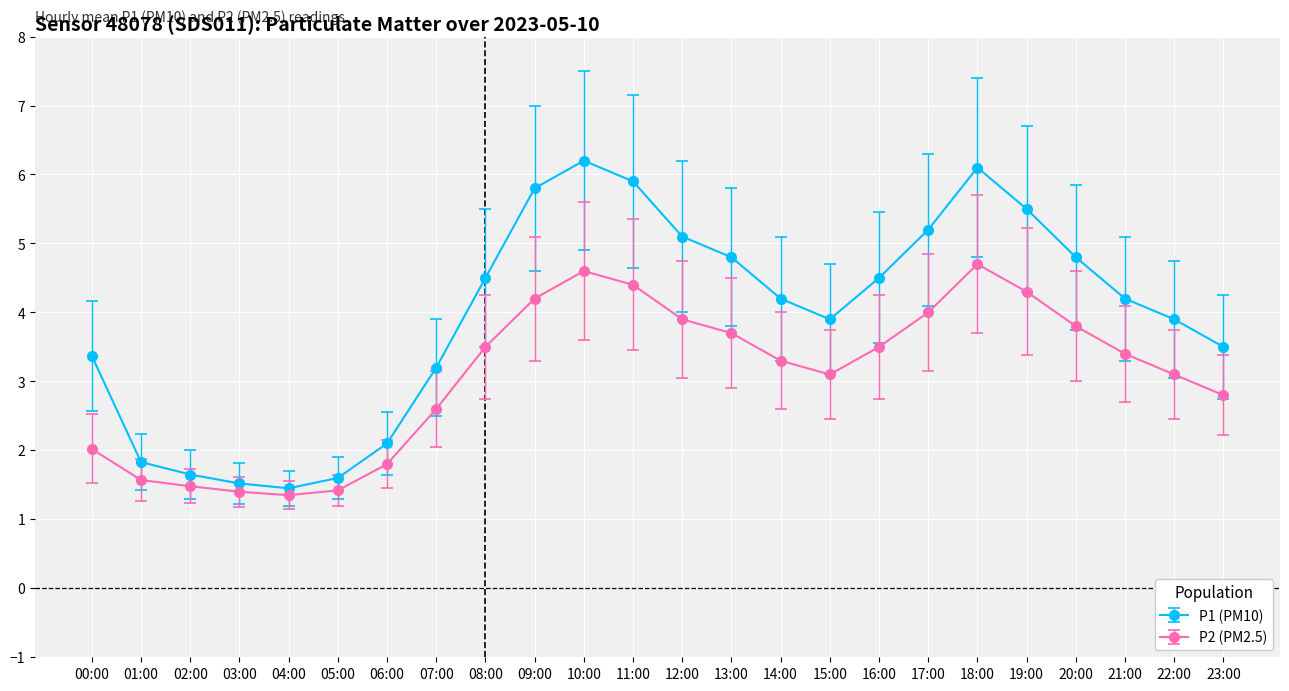

How many data points in P2 (PM2.5) are less than 3?

9